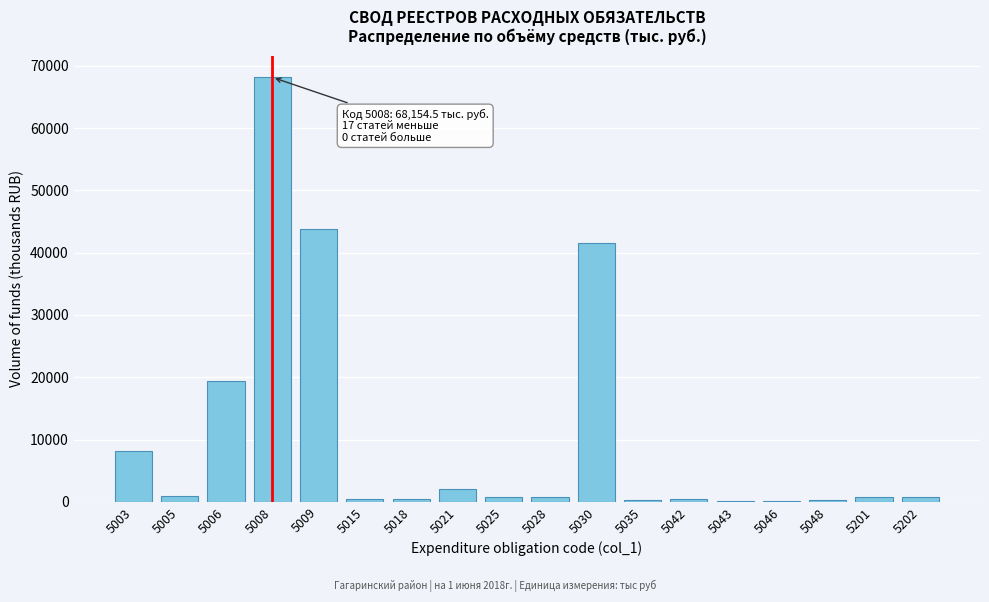

What is the greatest value displayed?

68154.5